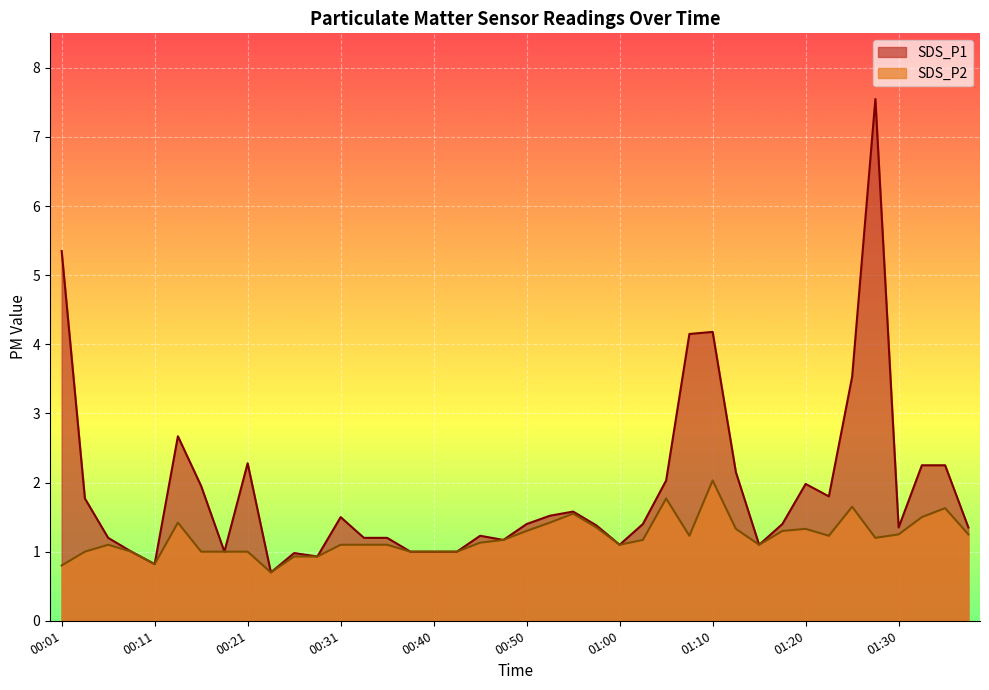

Which series has the widest spread of values?

SDS_P1